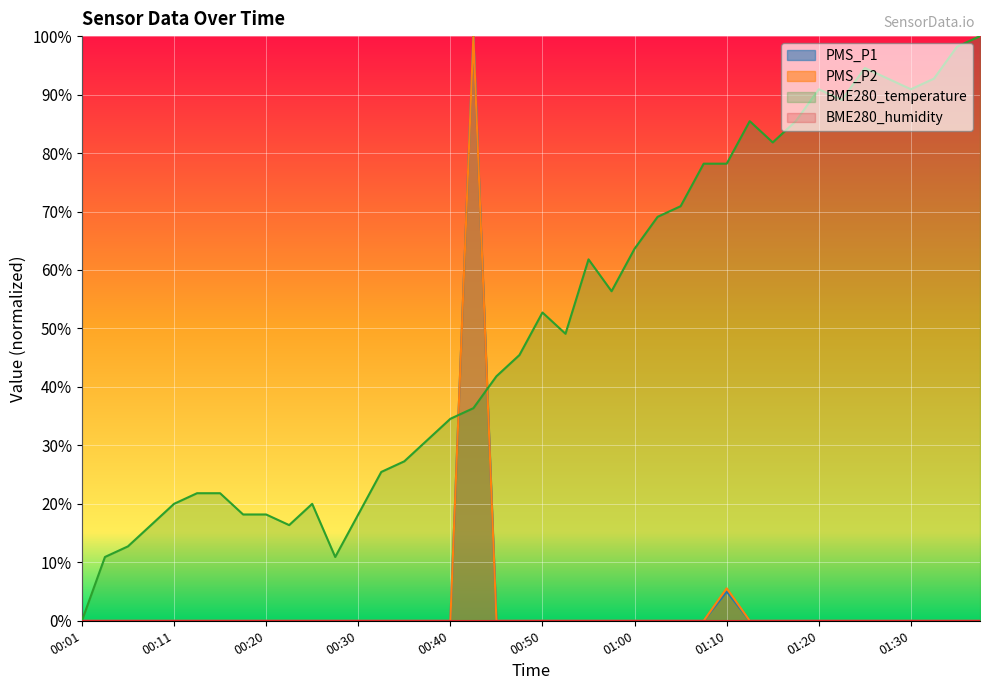

After their last crossing, which series has the higher values: BME280_temperature or PMS_P1?

BME280_temperature